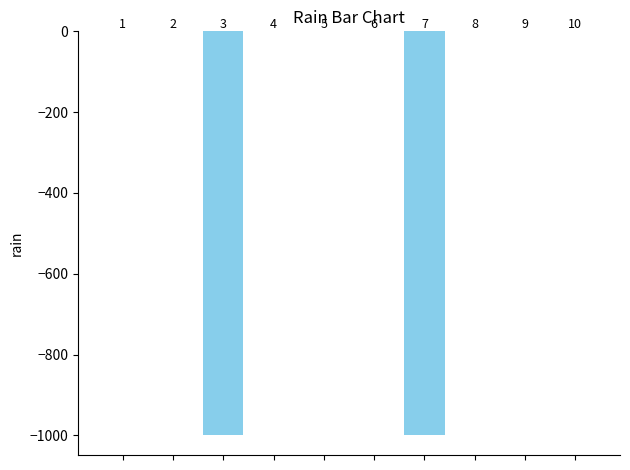

Are the bars horizontal?

No